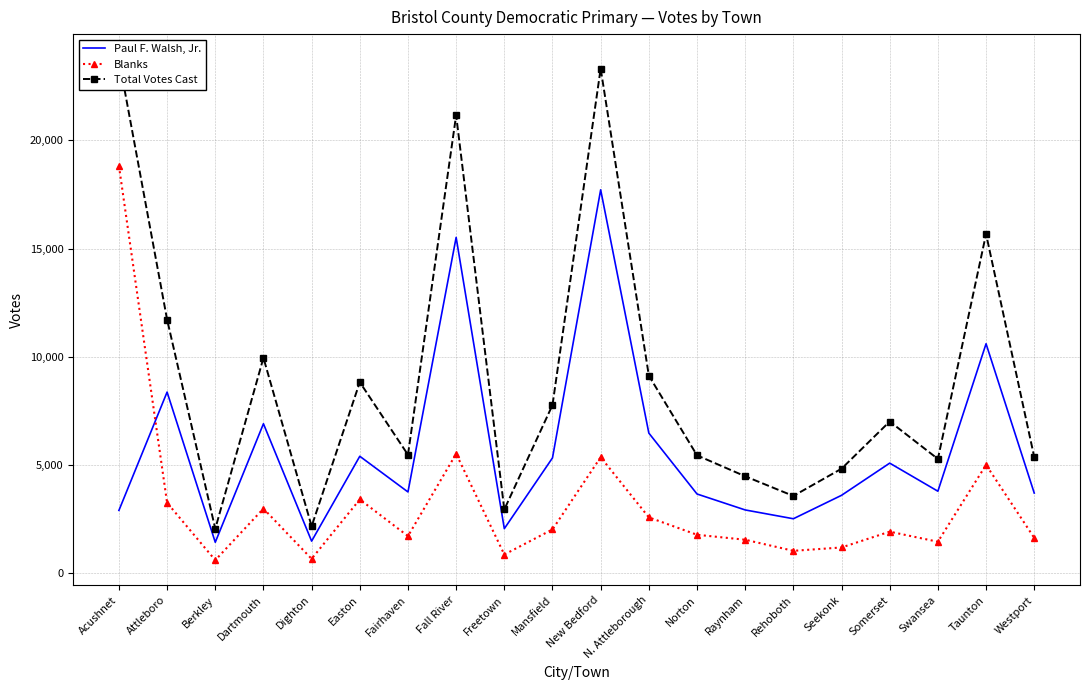

What is the difference between the highest and lowest values at Dighton?

1503